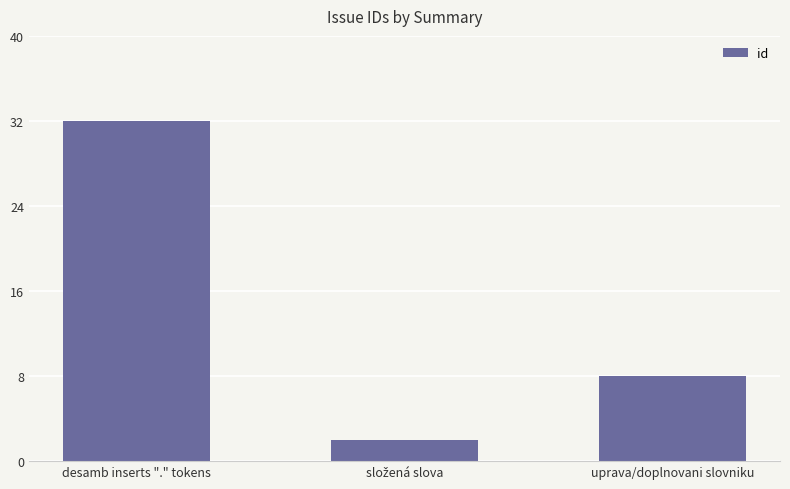

Is it true that the value at desamb inserts "." tokens is 32?

True